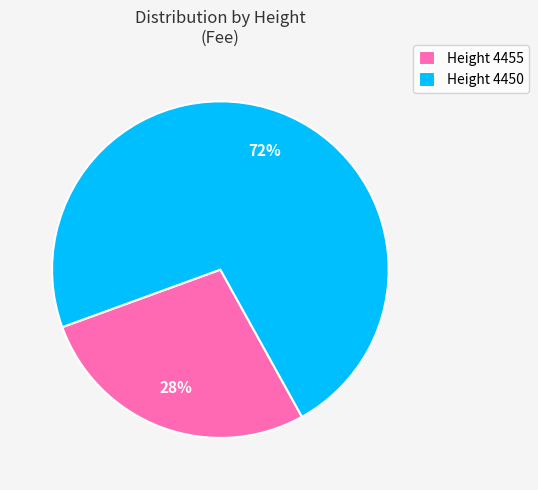

True or false: Height 4450 accounts for 72% of the total.

True